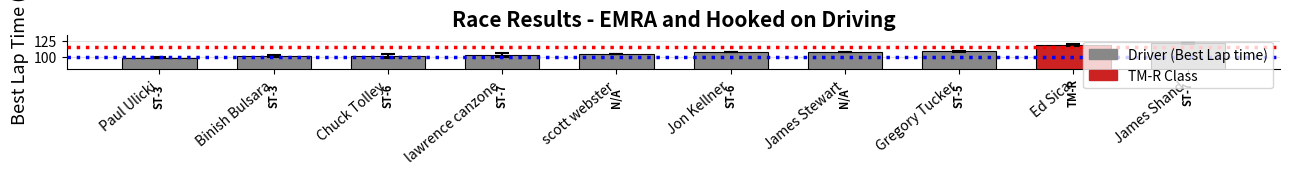

What is the value of the 3rd bar from the left?

101.4